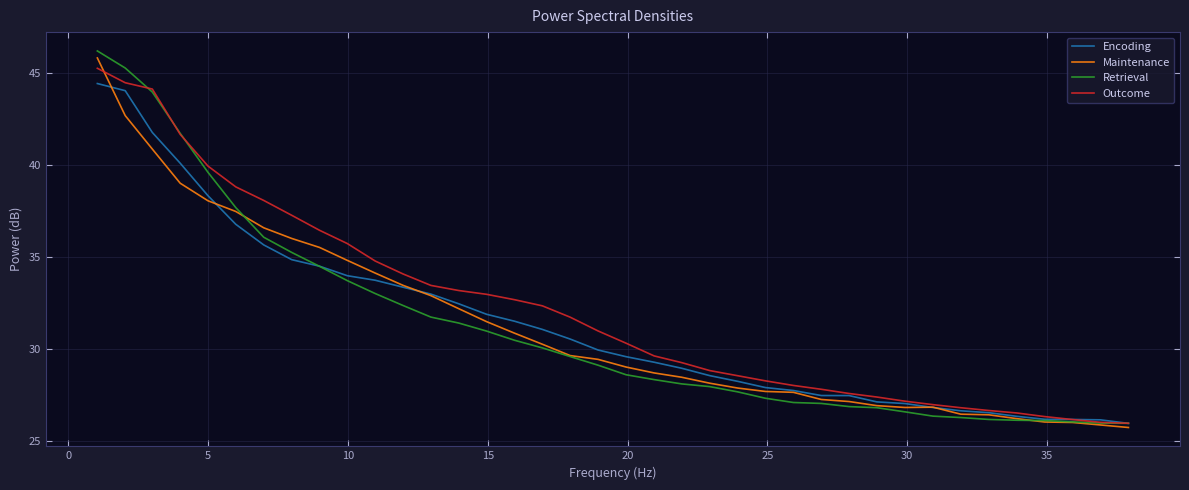

What is the smallest value displayed?

25.7